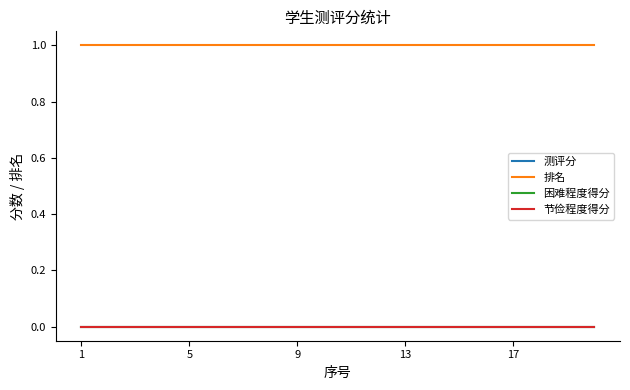

True or false: 困难程度得分 and 测评分 intersect in this chart.

False